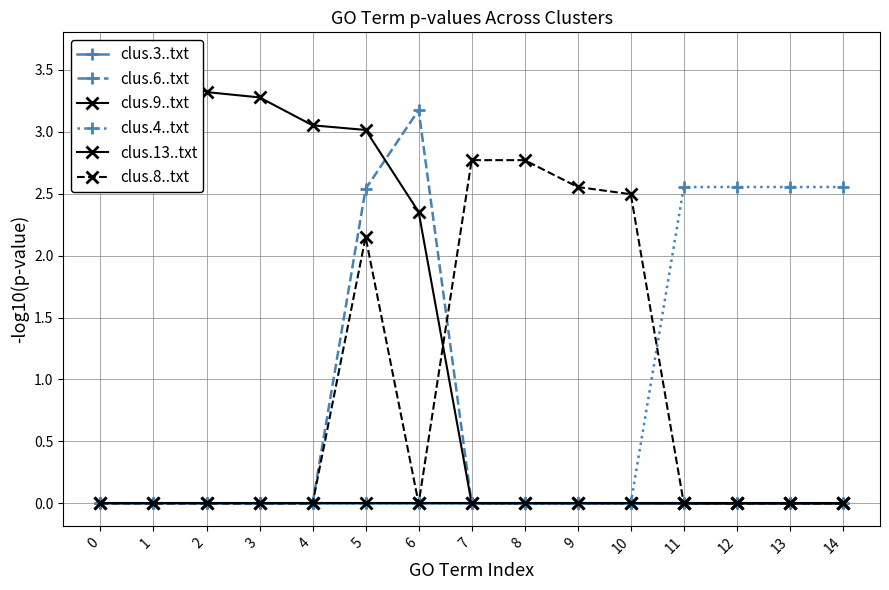

What is the maximum value for clus.4..txt?

2.6